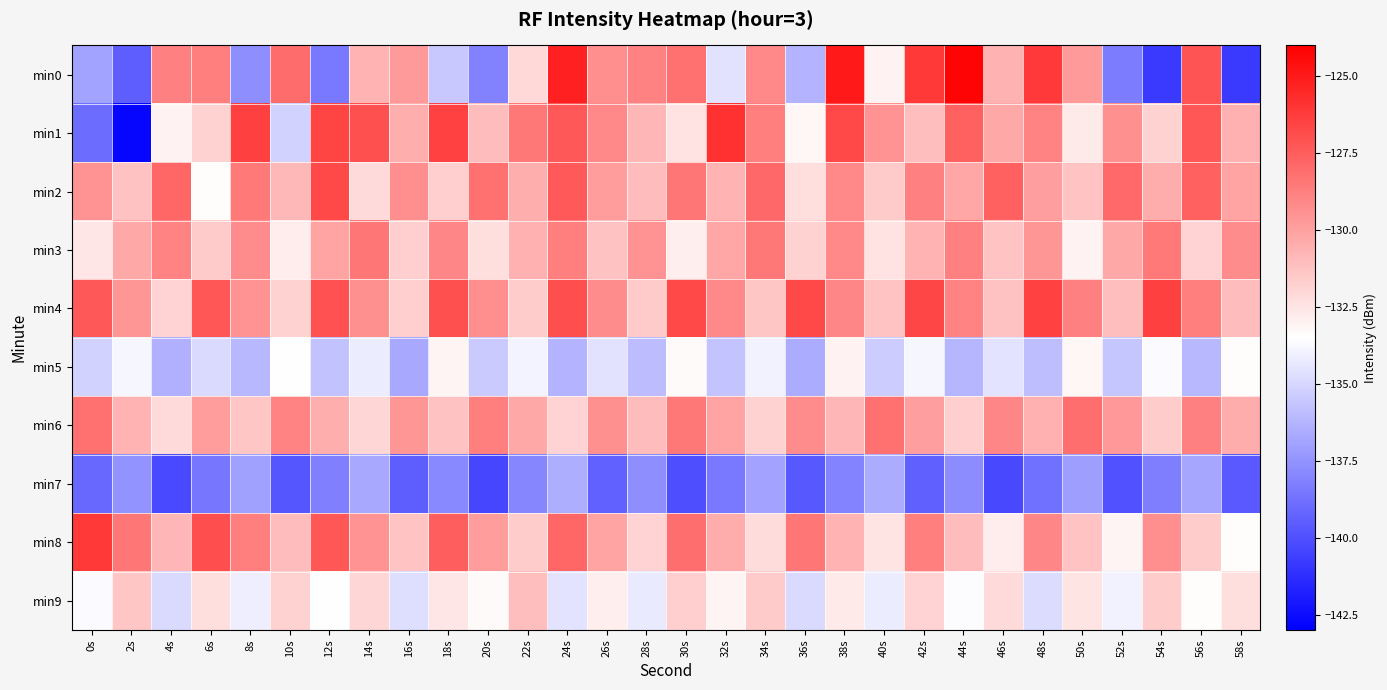

At 50s, list the series in order from largest to smallest.

min6, min4, min0, min2, min8, min9, min1, min3, min5, min7